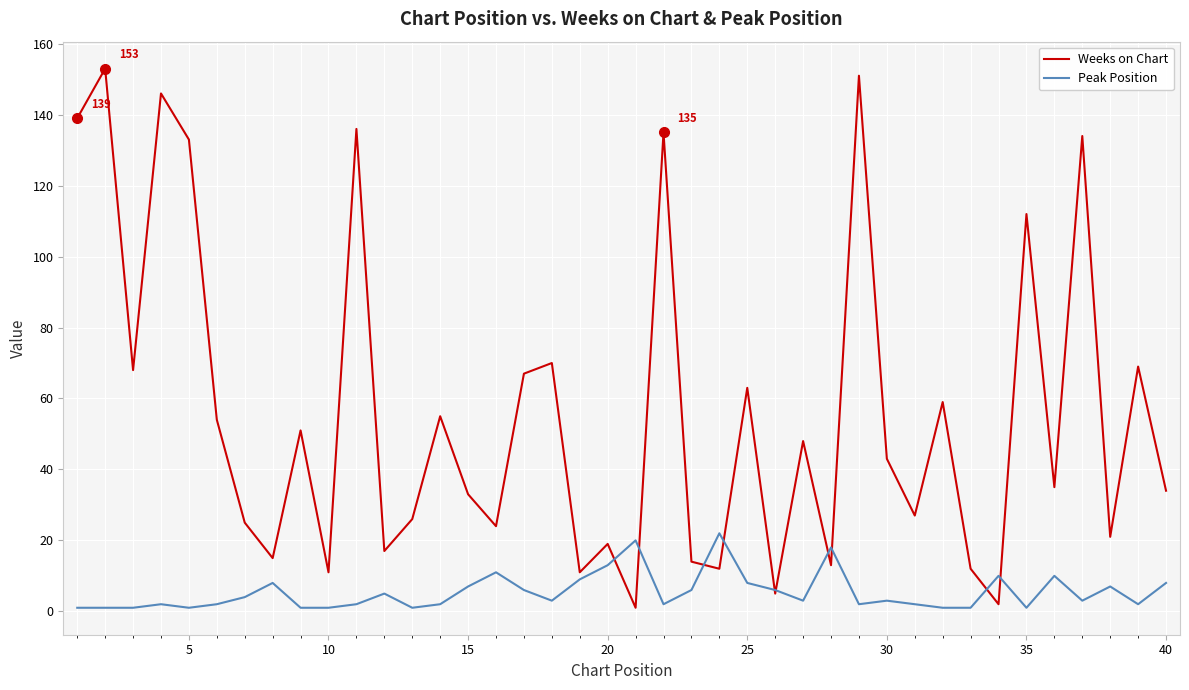

Rank the series by their average value, from lowest to highest.

Peak Position, Weeks on Chart